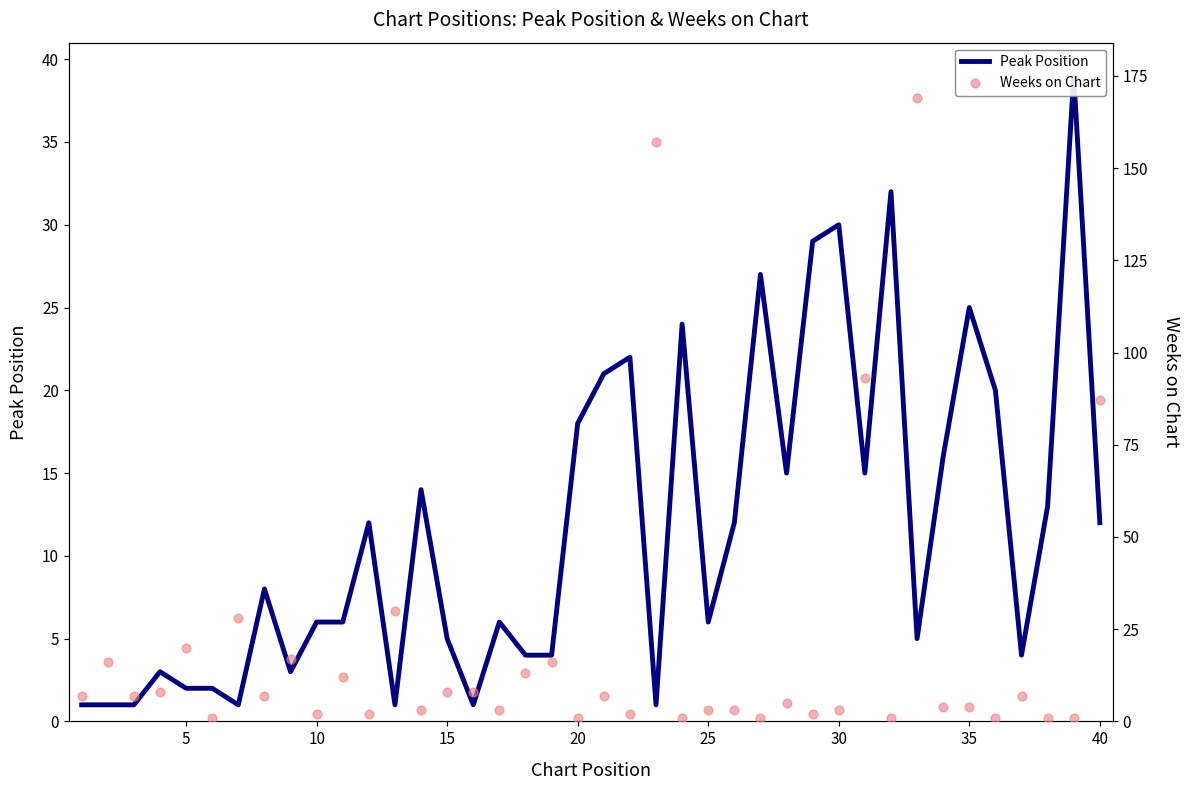

At how many categories does at least one series exceed 160?

1